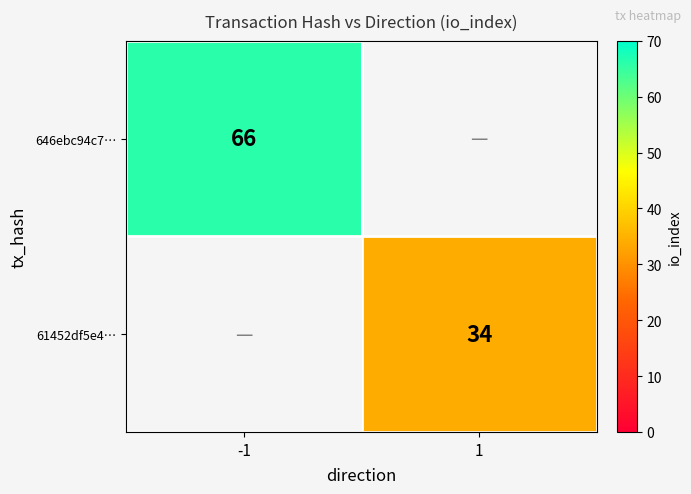

The 646ebc94c7… series shows 91 at -1. True or false?

False